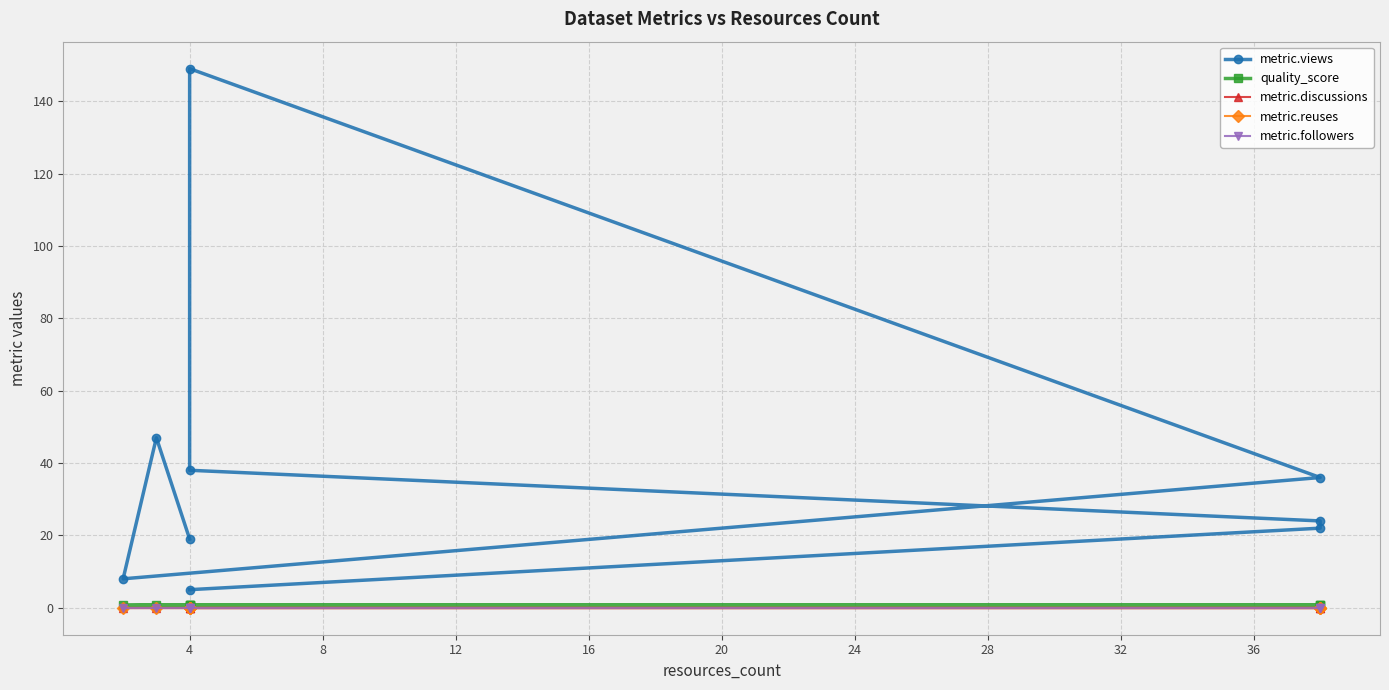

Rank the series at 24 from highest to lowest value.

metric.views, quality_score, metric.discussions, metric.reuses, metric.followers